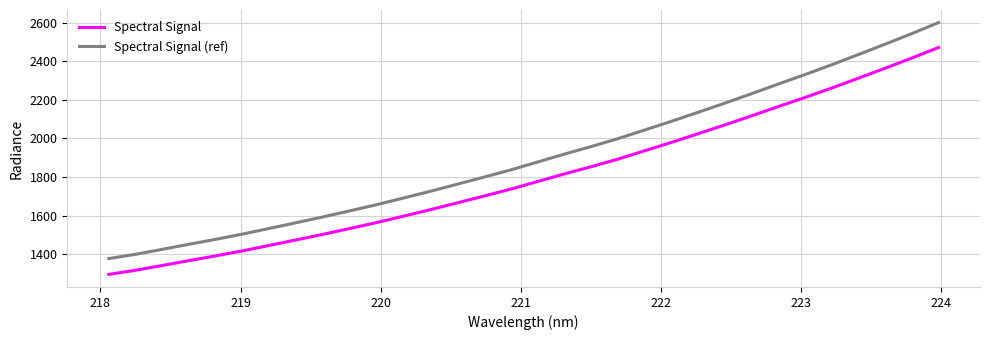

Count the number of categories in the chart.

32